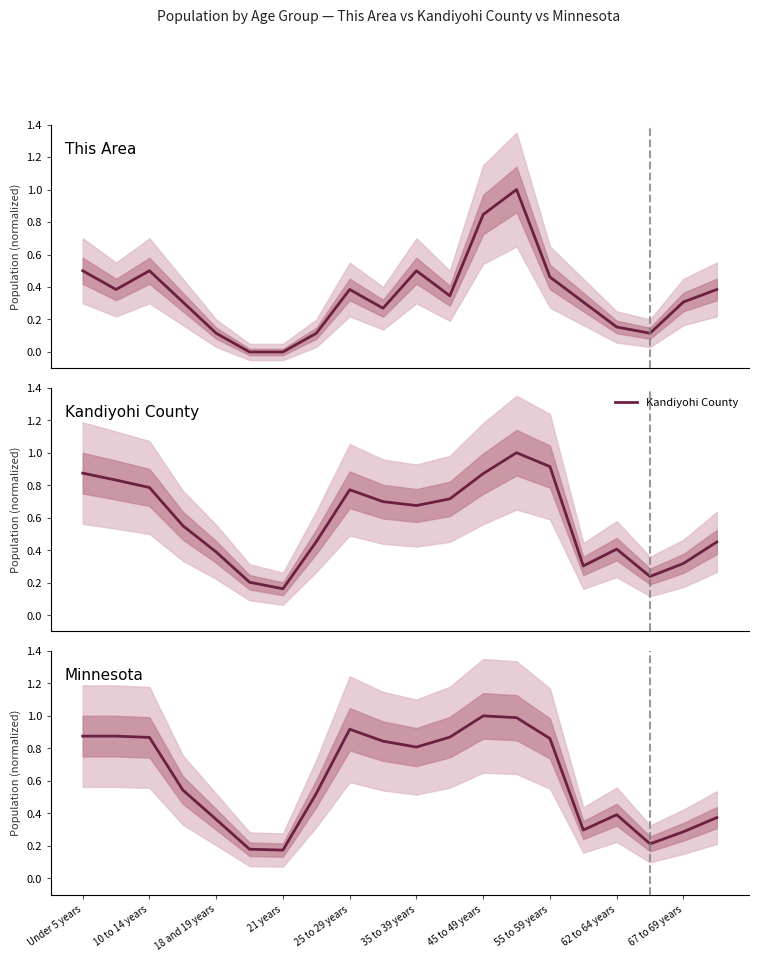

Where is the first local maximum for Minnesota?

10 to 14 years